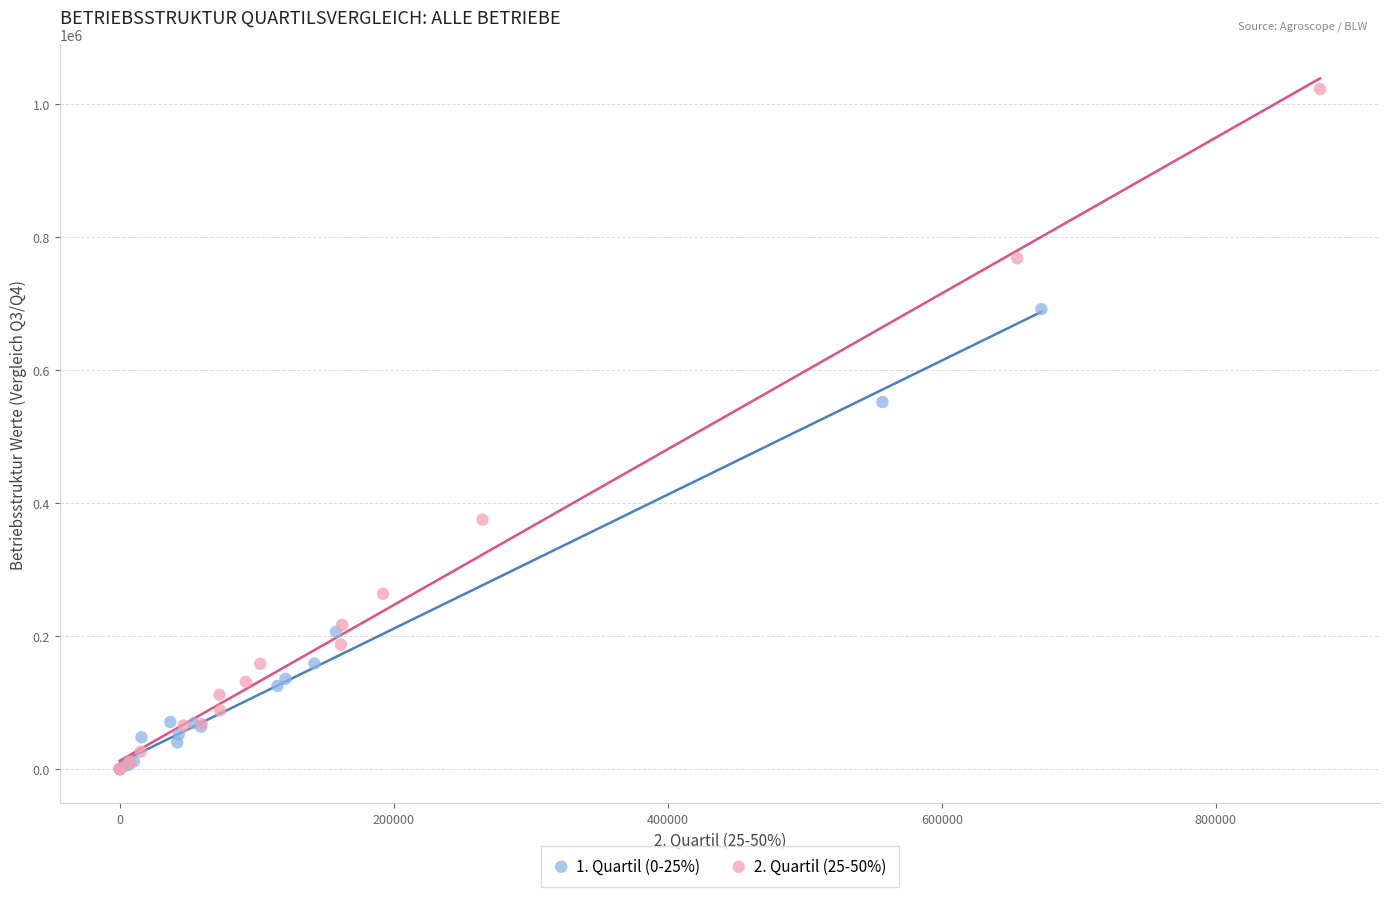

Which series contains the highest Y value?

2. Quartil (25-50%)